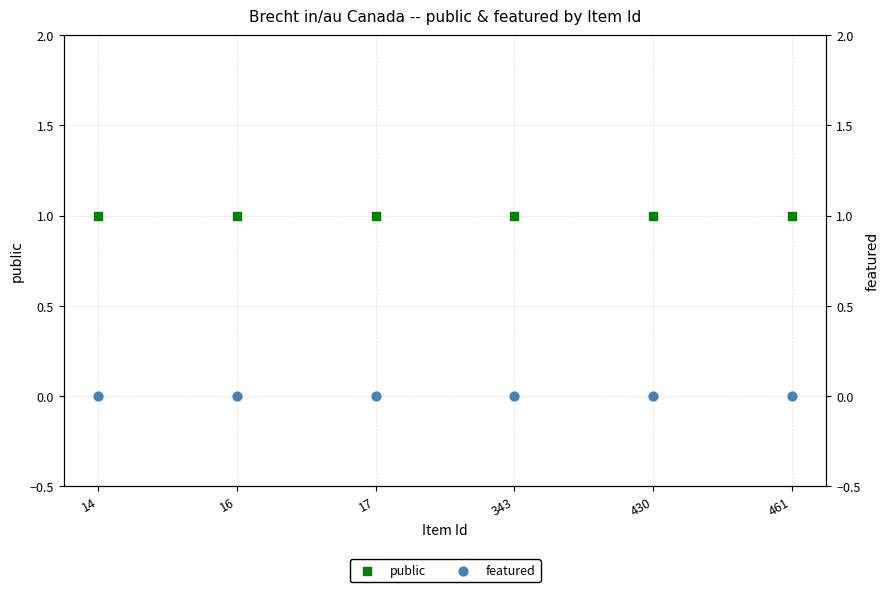

Which series reaches the minimum Y coordinate?

featured